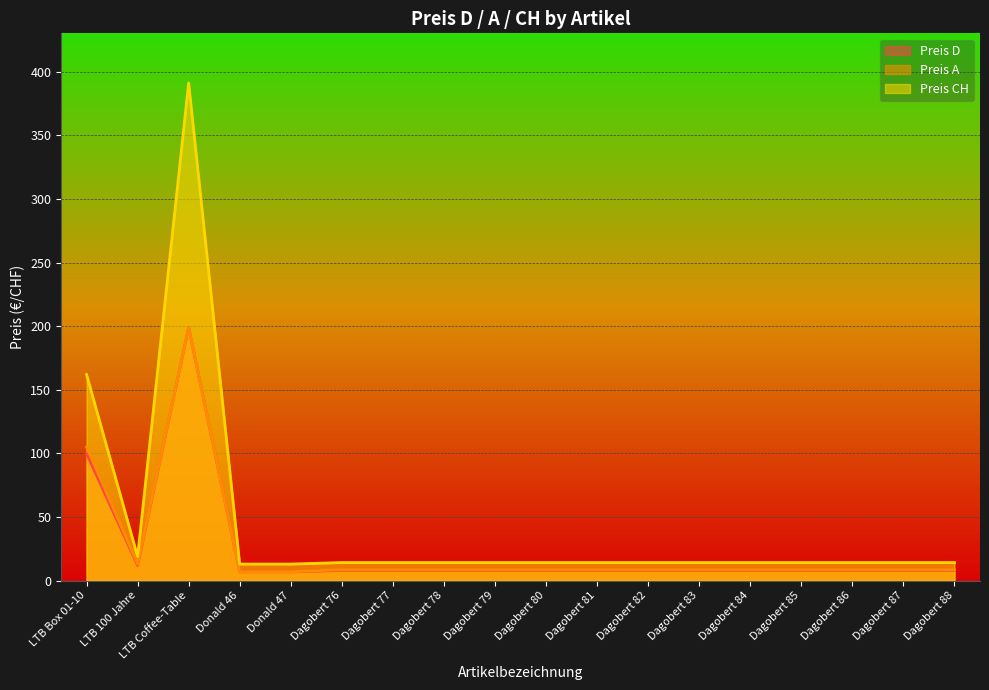

How many values in the Preis CH series are below 14?

2